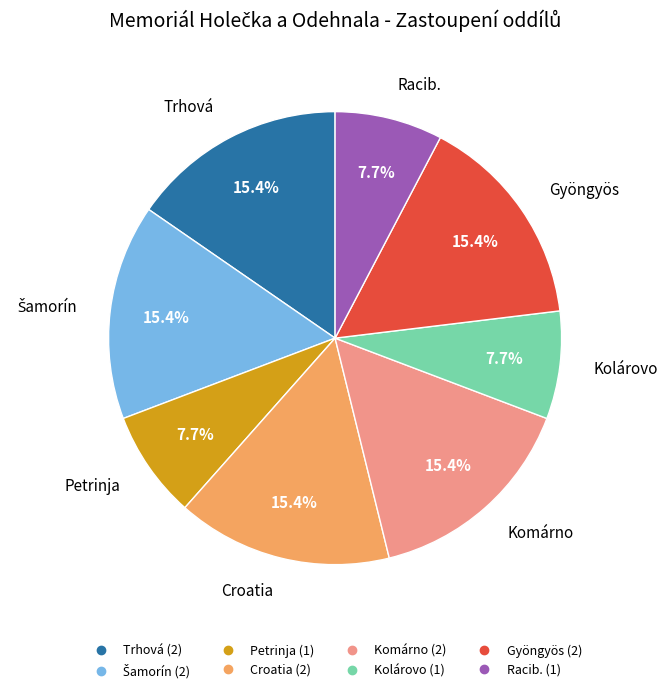

To the nearest percent, what is the difference between the largest and smallest slice percentages?

8%